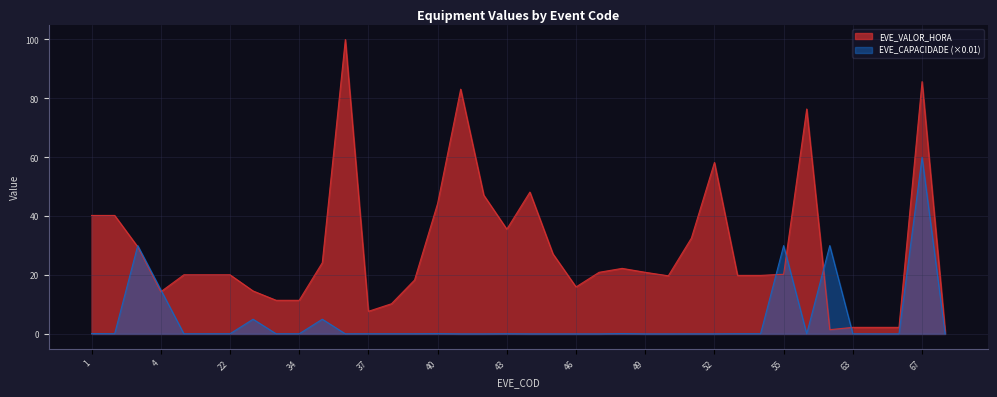

Reading left to right, what are all the values shown in this chart?

EVE_VALOR_HORA: 40.2	40.2	29.6	14.3	20.1	20.1	20.1	14.6	11.4	11.4	24.2	100.0	7.7	10.2	18.3	44.3	83.1	47.1	35.6	48.2	27.2	16.0	20.9	22.3	20.9	19.7	32.5	58.2	19.9	19.9	20.3	76.4	1.4	2.2	2.2	2.2	85.7	1.0
EVE_CAPACIDADE: 0.1	0.1	30.0	15.0	0.1	0.1	0.1	5.0	0.1	0.1	5.0	0.0	0.1	0.1	0.1	0.1	0.0	0.0	0.1	0.0	0.0	0.0	0.0	0.1	0.0	0.0	0.0	0.0	0.1	0.1	30.0	0.1	30.0	0.0	0.0	0.0	60.0	0.0